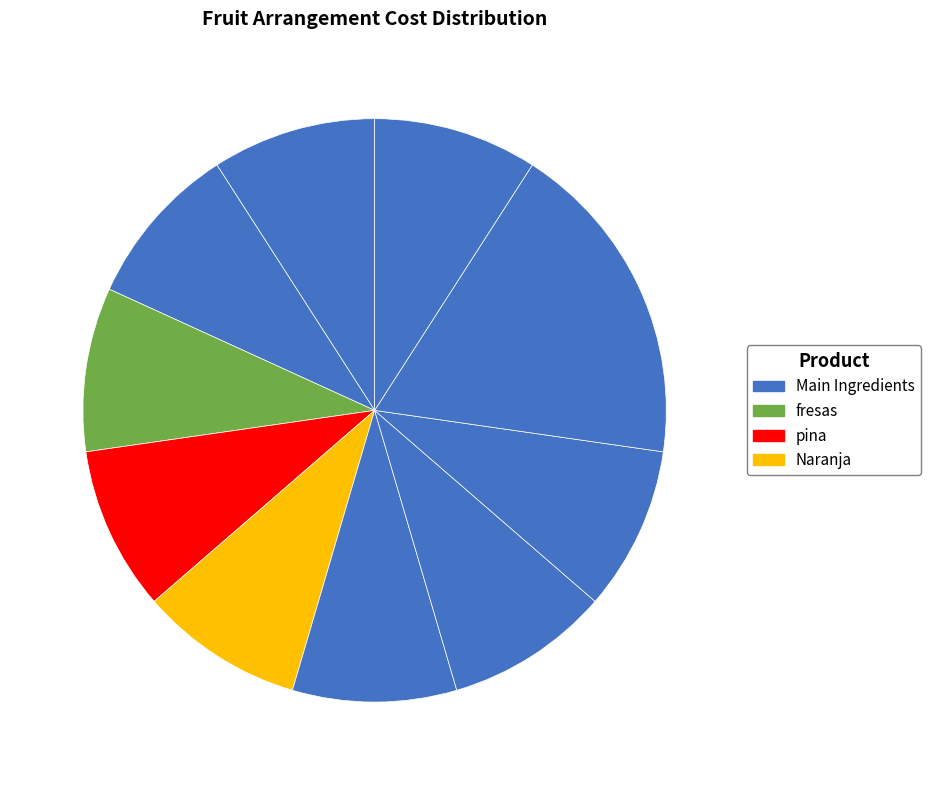

How many segments does this pie chart have?

10